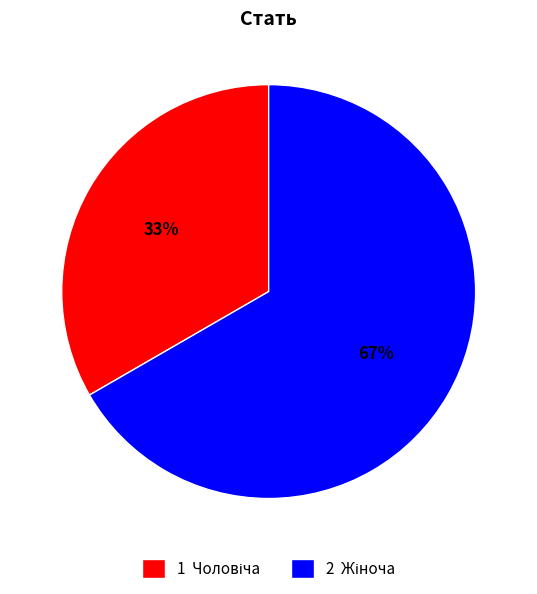

Is there a majority slice in this chart?

Yes